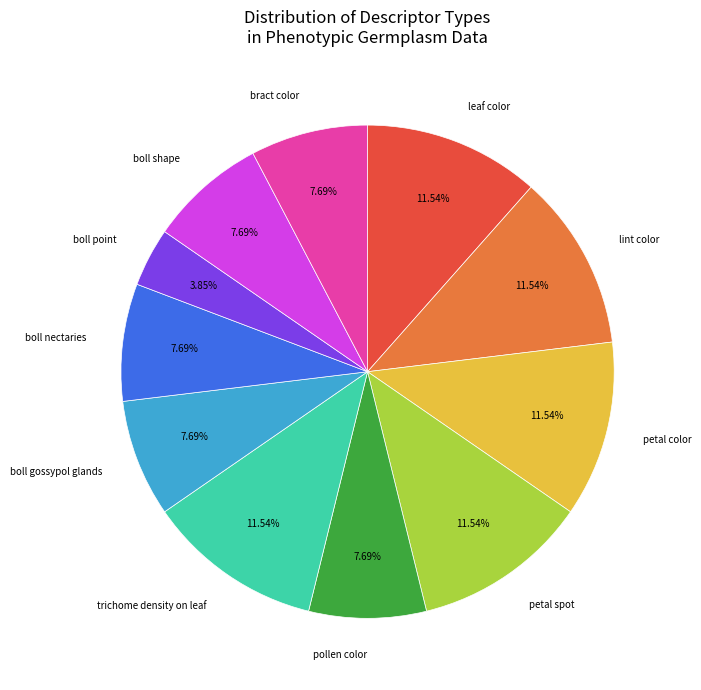

Is there any slice that represents more than half of the pie?

No